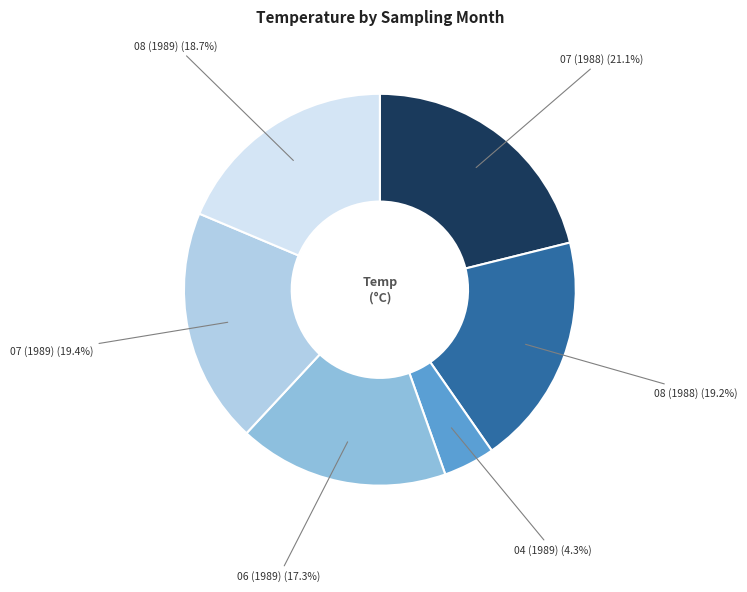

Count the number of slices in the pie.

6